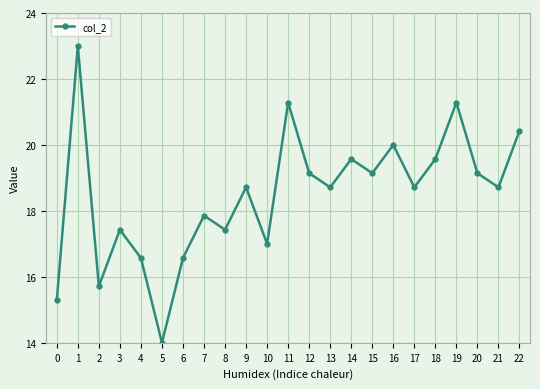

What is the sum of the values at 1 and 15?

42.1